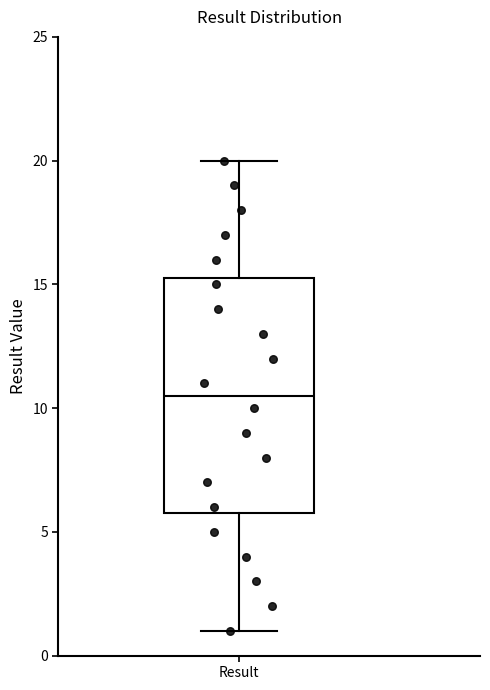

Where is the upper edge of the box for Result on the y-axis? The values are not printed on the chart, so give them approximately, as read against the axis.

15.5